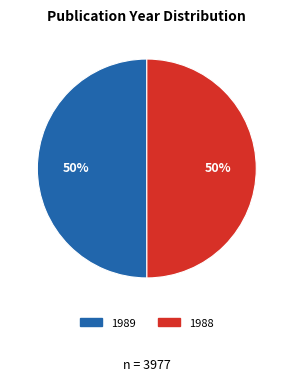

The 1988 slice represents 58% of the pie. True or false?

False